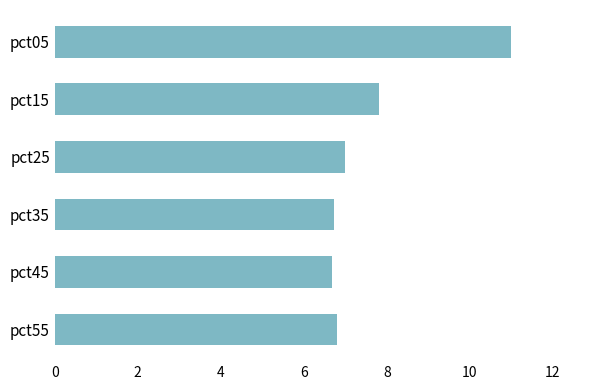

What is the difference between the maximum and minimum values?

4.3